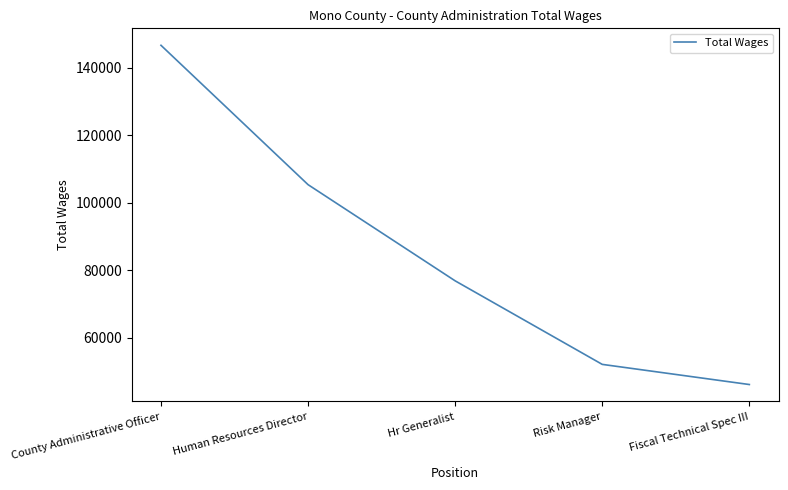

List the labels in order of value, largest first.

County Administrative Officer, Human Resources Director, Hr Generalist, Risk Manager, Fiscal Technical Spec III